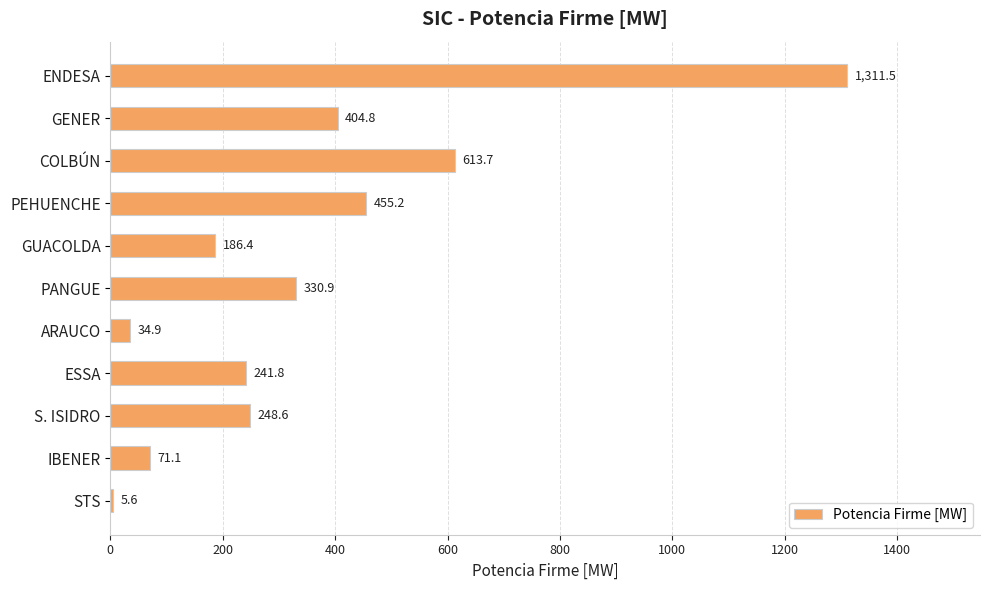

Reading top to bottom, list all the values displayed in this chart.

ENDESA=1311.5	GENER=404.8	COLBÚN=613.7	PEHUENCHE=455.2	GUACOLDA=186.4	PANGUE=330.9	ARAUCO=34.9	ESSA=241.8	S. ISIDRO=248.6	IBENER=71.1	STS=5.6